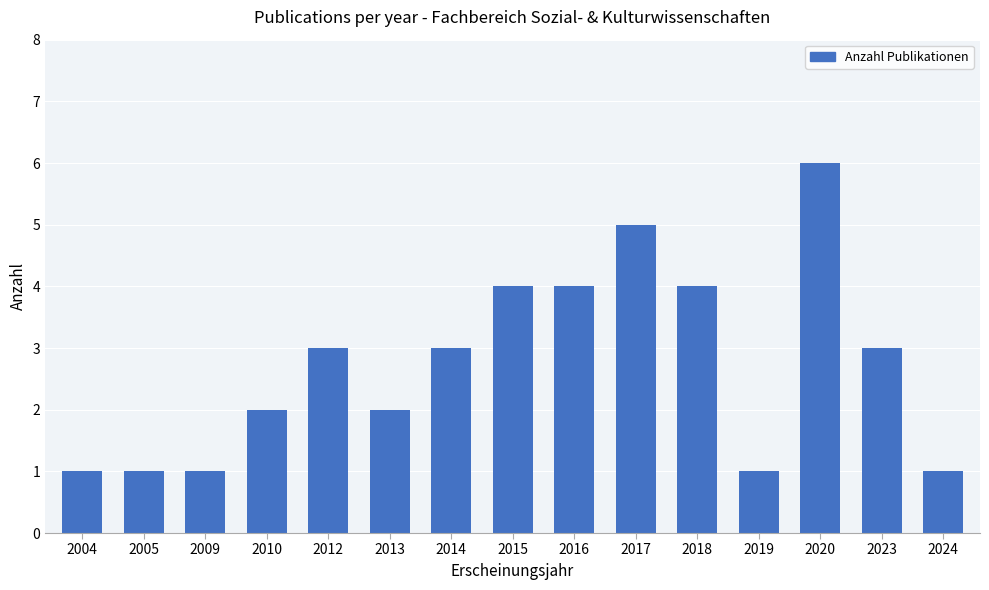

True or false: the data shows 4 at 2015.

True